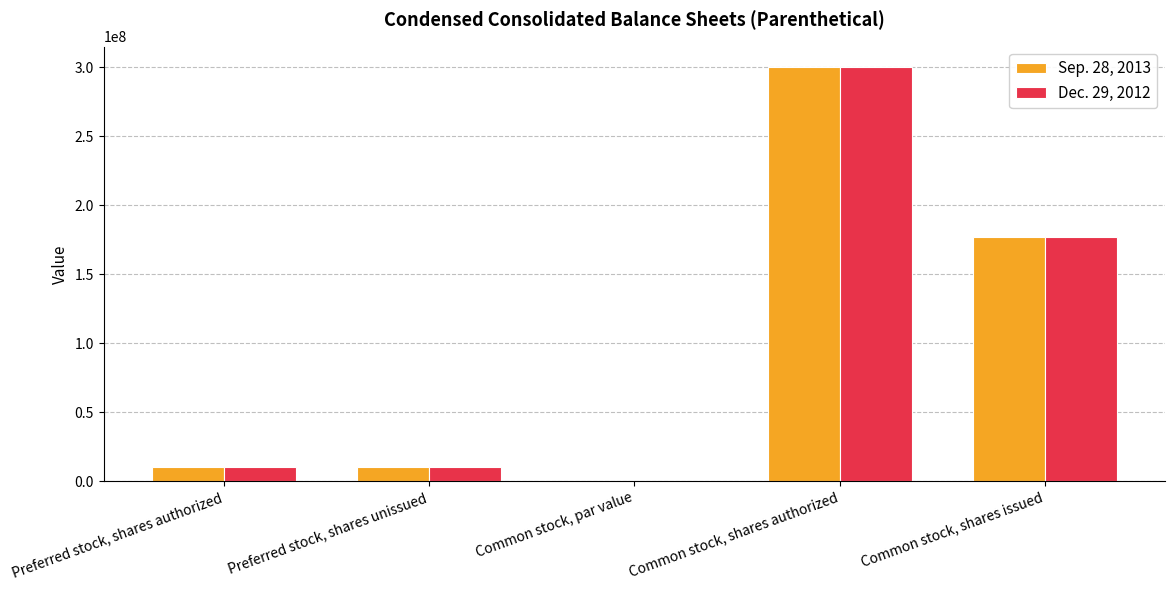

Reading left to right, what are all the values shown in this chart?

Sep. 28, 2013: Preferred stock, shares authorized=10000000.0	Preferred stock, shares unissued=10000000.0	Common stock, par value=2.5	Common stock, shares authorized=300000000.0	Common stock, shares issued=176906265.0
Dec. 29, 2012: Preferred stock, shares authorized=10000000.0	Preferred stock, shares unissued=10000000.0	Common stock, par value=2.5	Common stock, shares authorized=300000000.0	Common stock, shares issued=176906265.0